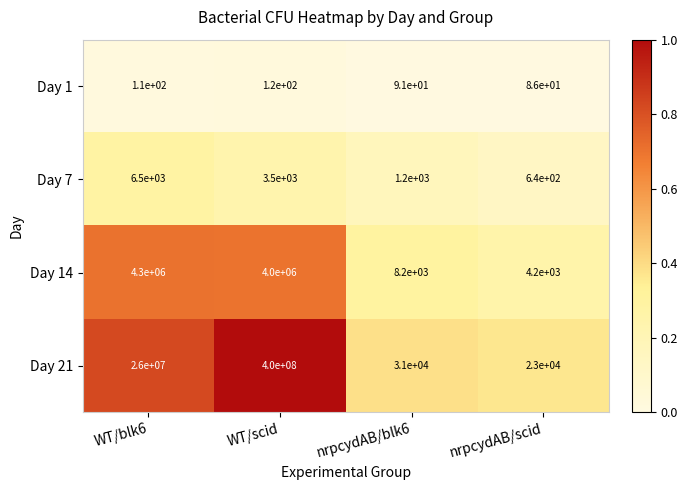

Reading left to right, transcribe all the data shown in this chart.

Day 1: 110	120	91	86
Day 7: 6500	3500	1200	640
Day 14: 4300000	4000000	8200	4200
Day 21: 26000000	400000000	31000	23000